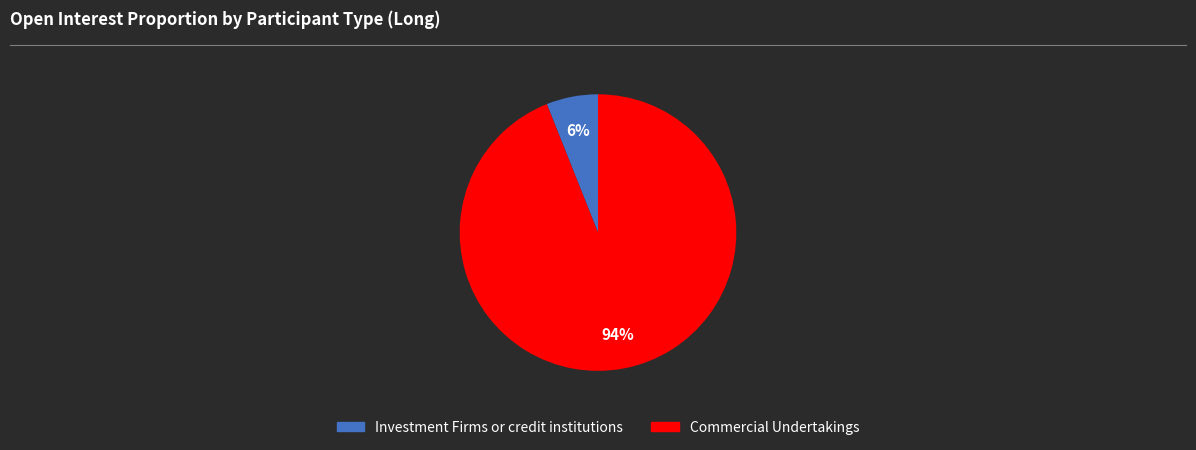

Is there any slice that represents more than half of the pie?

Yes